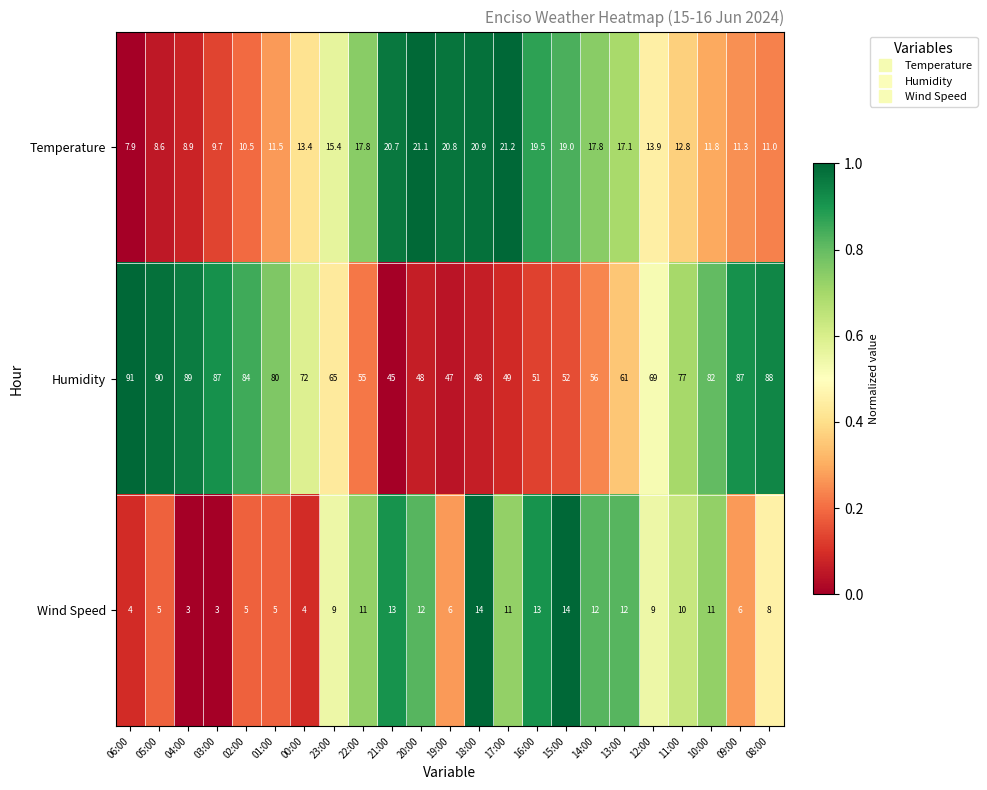

Rank the series by their maximum value, from highest to lowest.

Humidity, Temperature, Wind Speed